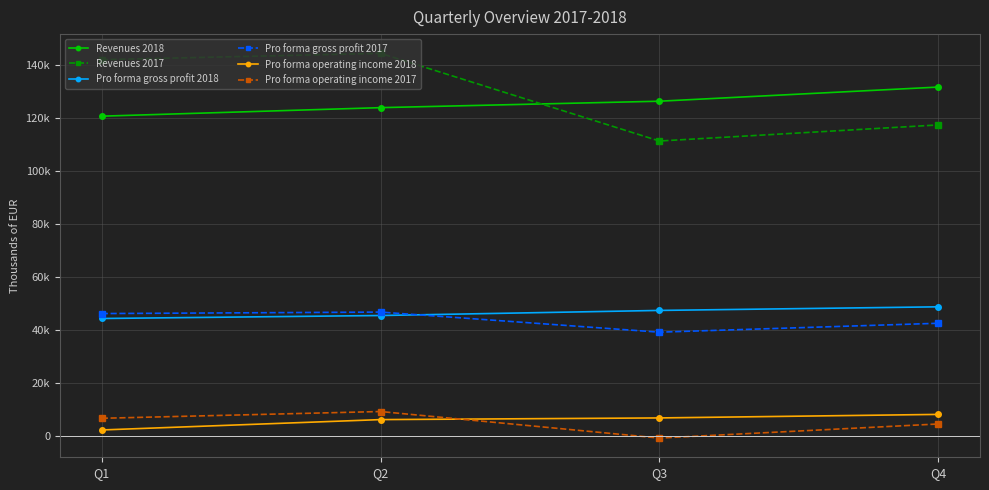

What is the value of the Pro forma gross profit 2017 point at the 3rd from the left?

39107